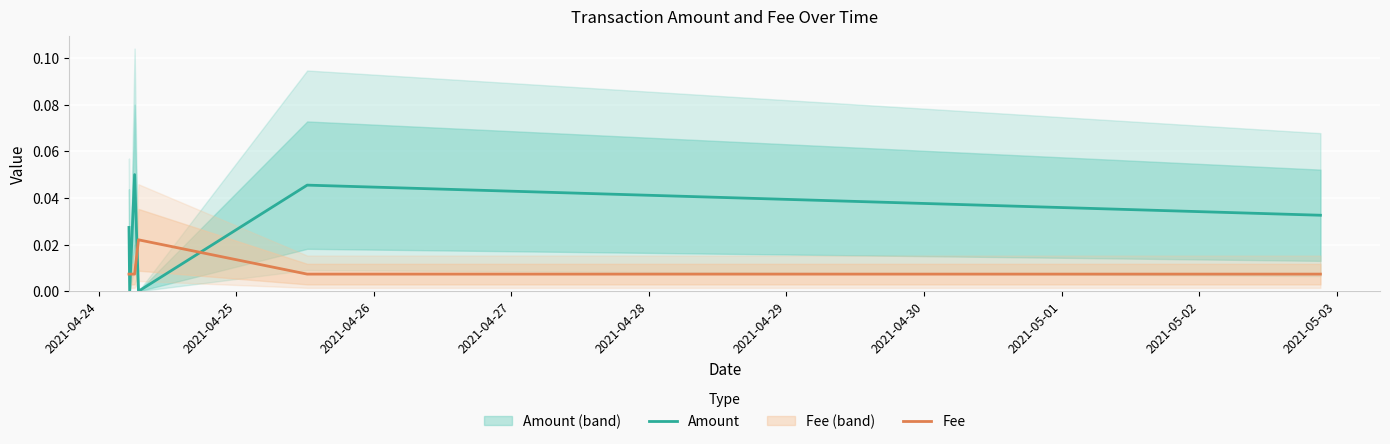

Is the value of Amount at 2021-04-27 greater than the value of Fee at 2021-04-24?

No